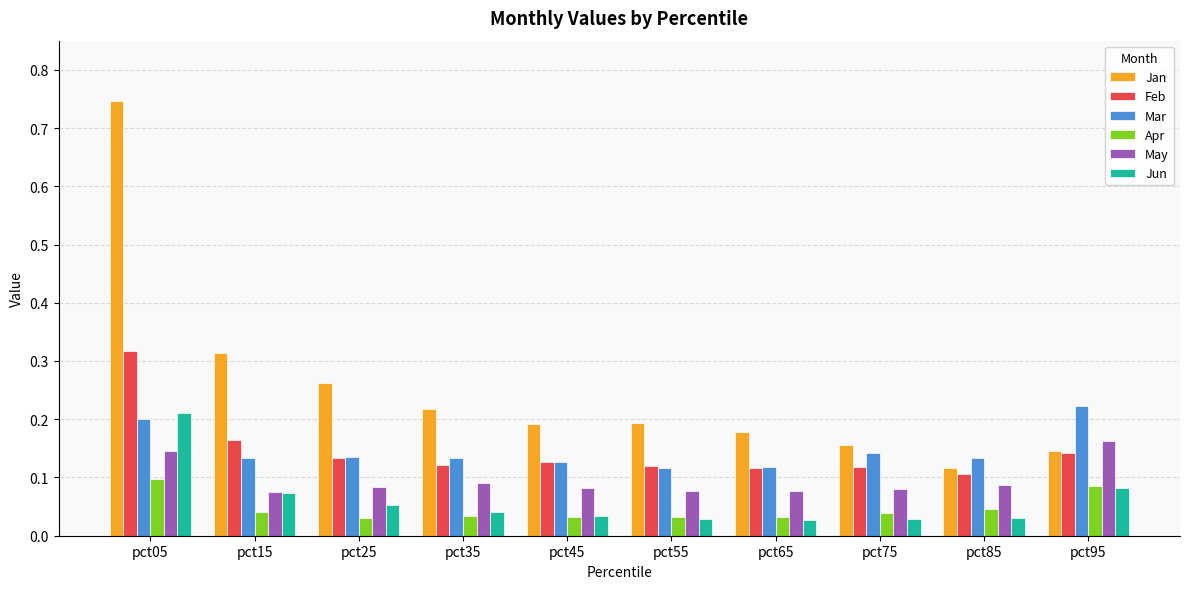

Which series has the widest spread of values?

Jan